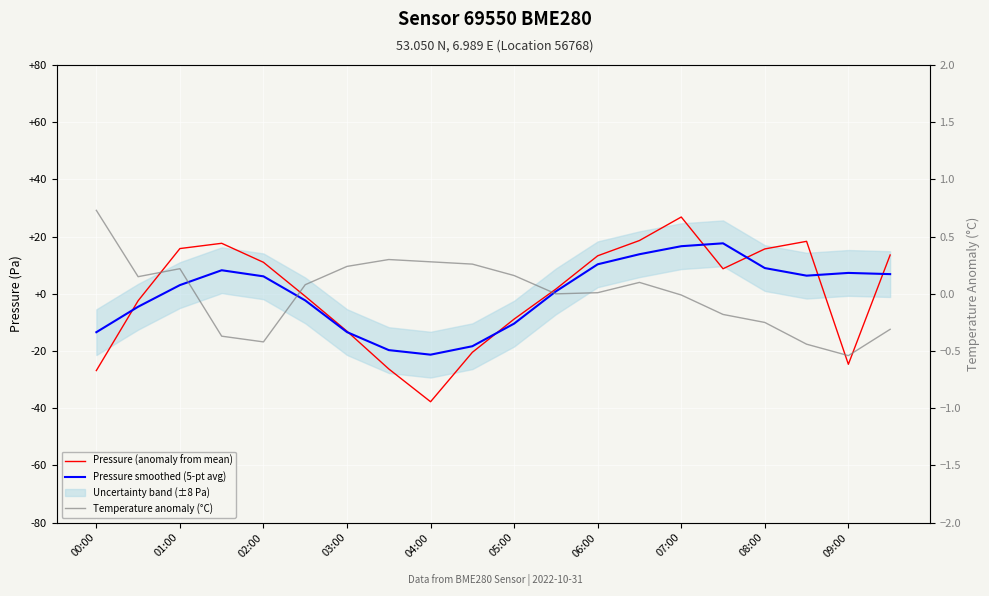

How many values in the Pressure (anomaly from mean) series are below 8?

10